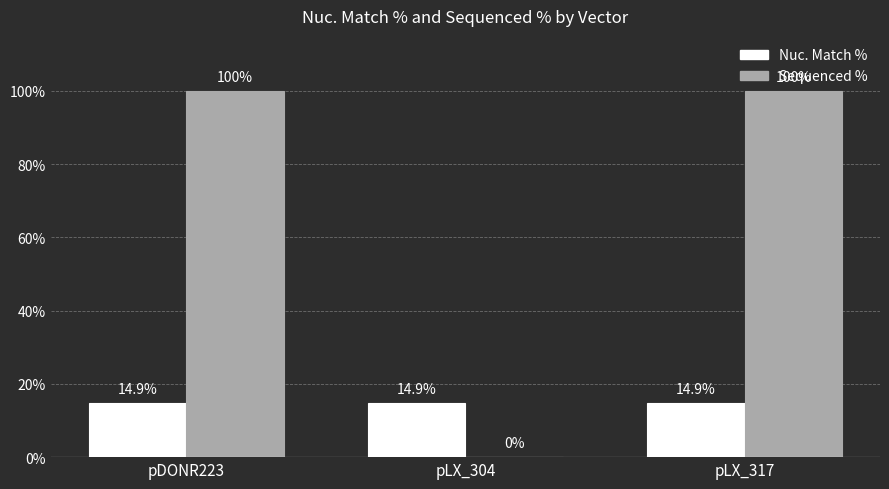

What is the average value of the Sequenced % series?

66.7